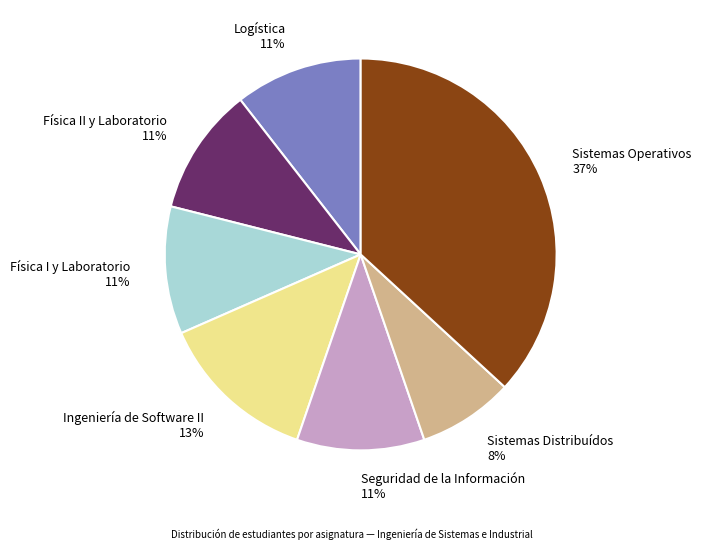

To the nearest percent, what is the difference between the Sistemas Operativos and Ingeniería de Software II slice percentages?

24%